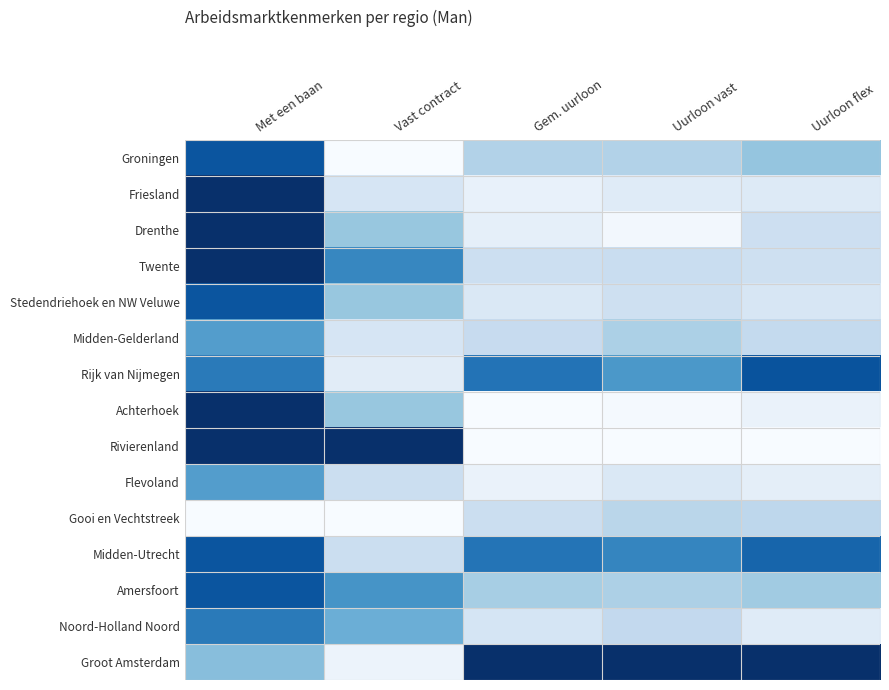

Between Vast contract and Gem. uurloon, which is larger?

Gem. uurloon